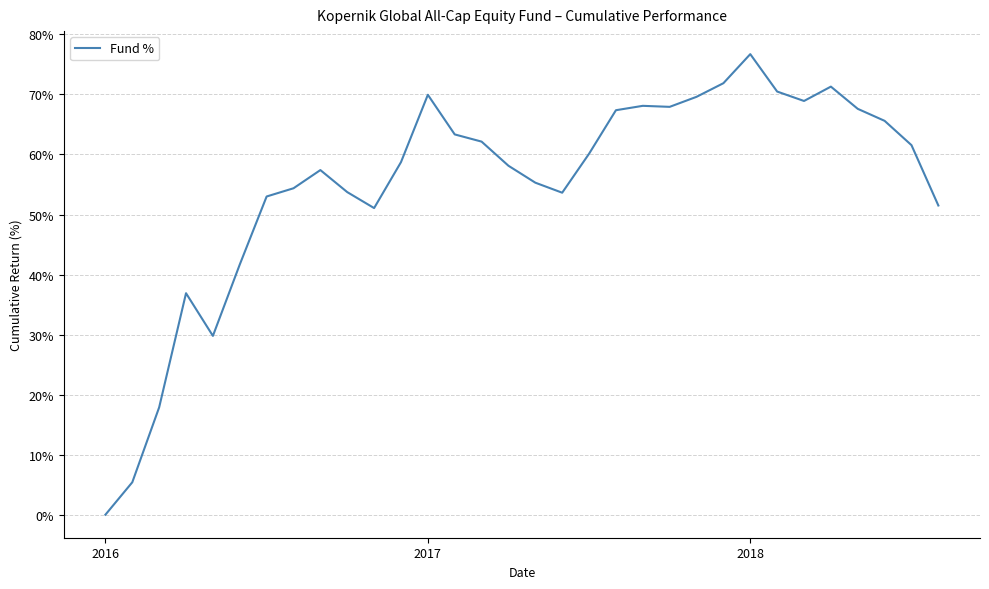

What is the maximum value shown in the chart?

76.7